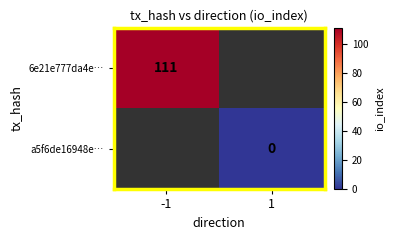

The 6e21e777da4e… series shows 111 at -1. True or false?

True